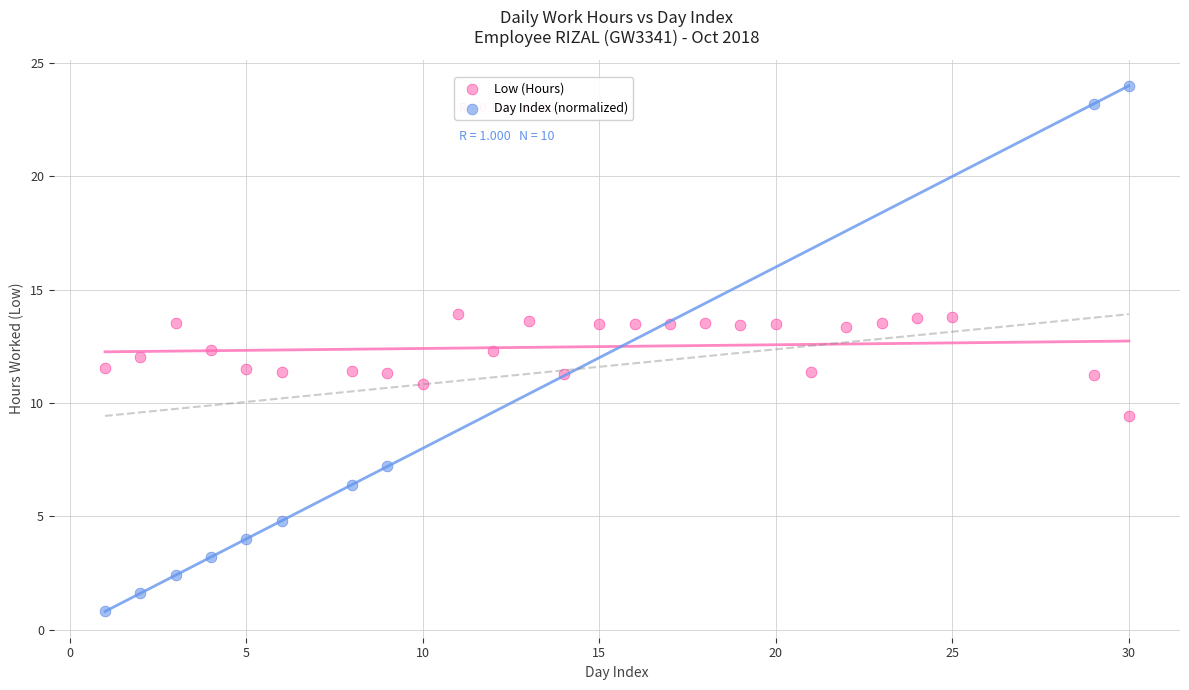

Which series has the widest spread of Y values?

Day Index (normalized)